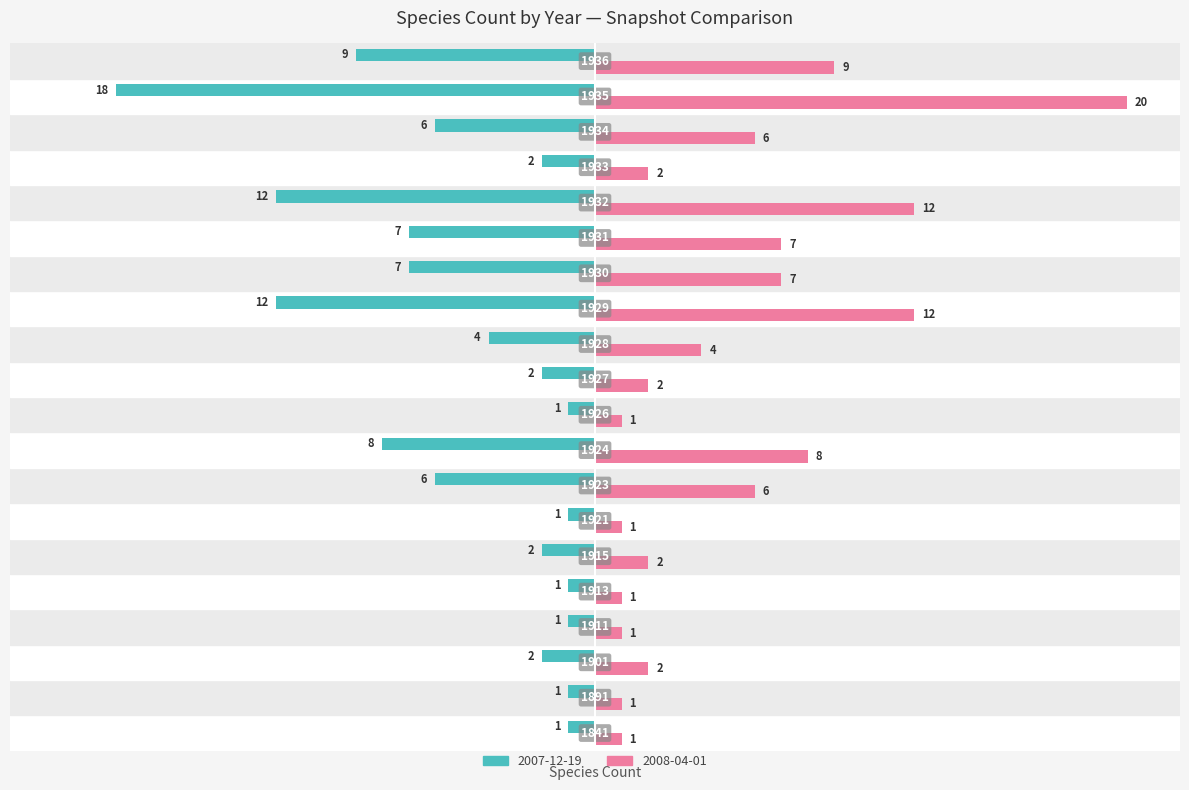

Which series has the largest total across all categories?

2008-04-01